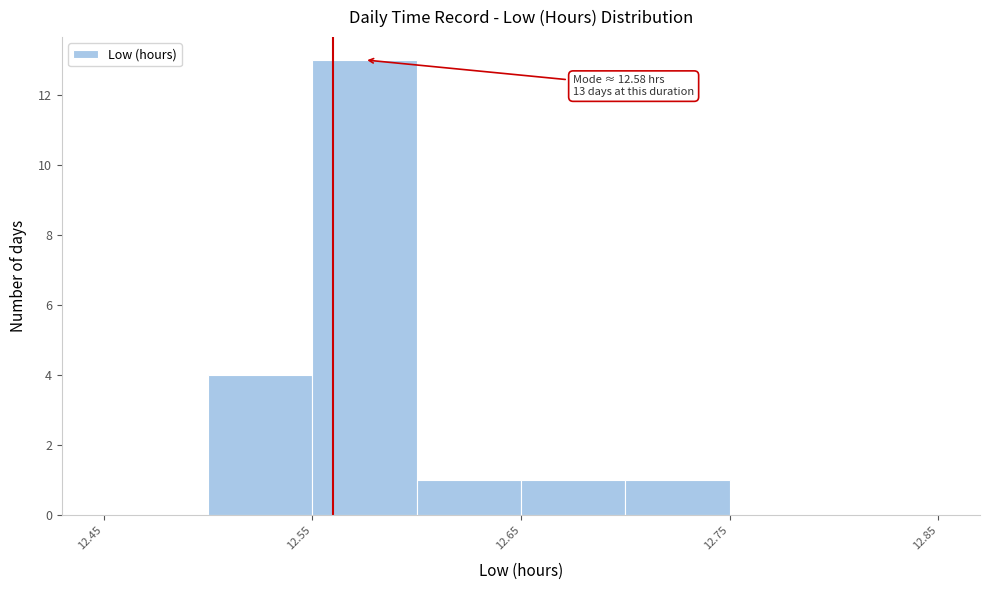

Over which range of the x-axis is the bar tallest?

12.55 to 12.60